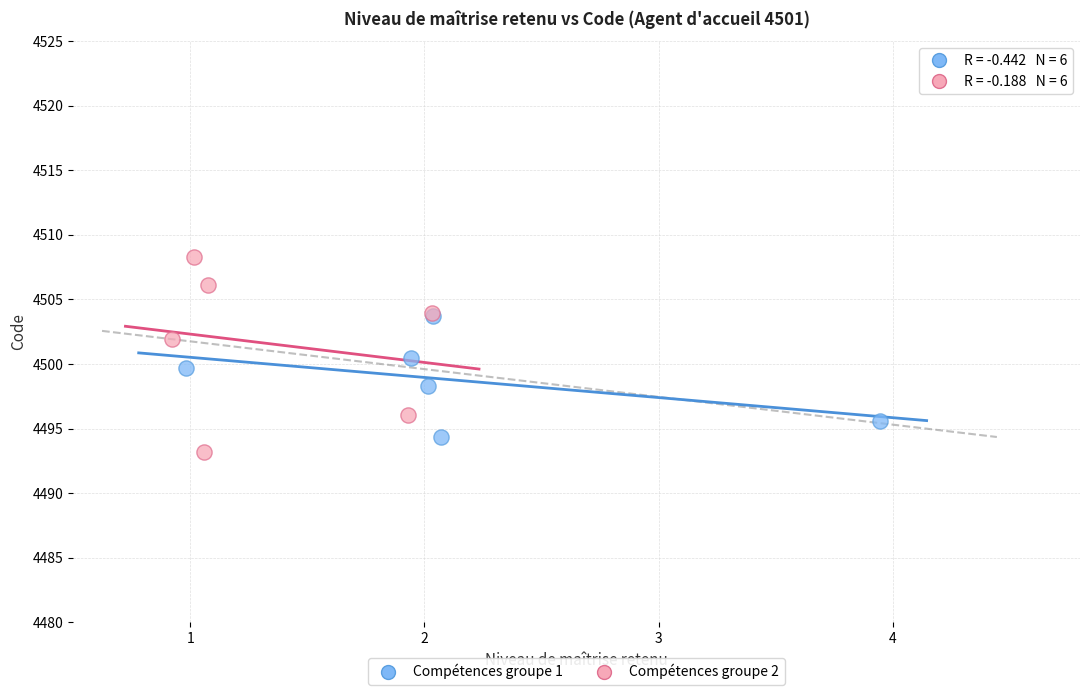

Which series contains the highest Y value?

Compétences groupe 2